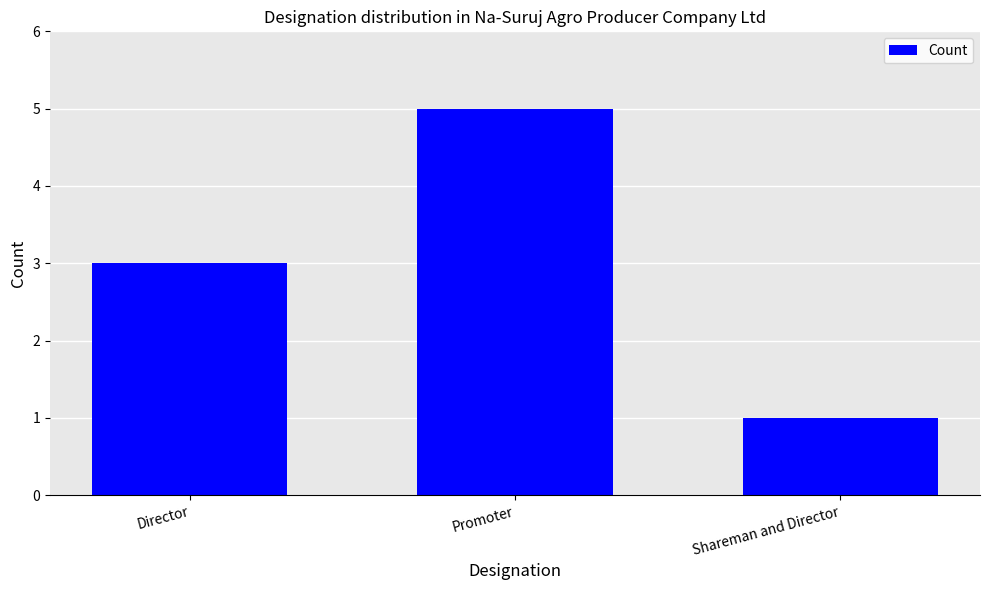

How many data points are less than 3?

1